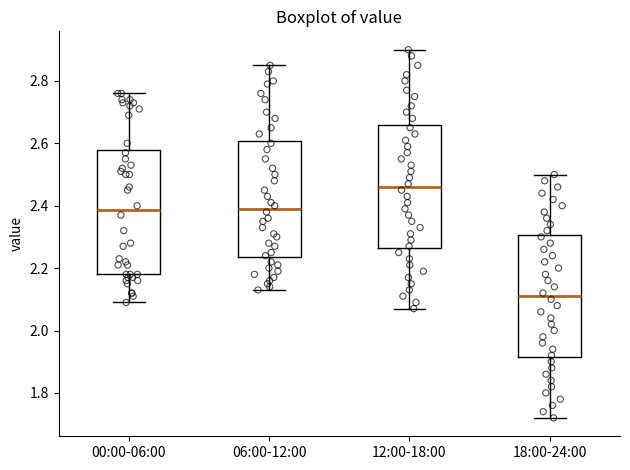

Reading left to right, transcribe this box plot: for each box, give where its median line is, the range the box spans, and where its two whiskers end, as read against the y-axis. The values are not printed on the chart, so give them approximately, as read against the axis.

00:00-06:00: median 2.38, box 2.18 to 2.58, whiskers 2.10 to 2.76
06:00-12:00: median 2.40, box 2.24 to 2.60, whiskers 2.14 to 2.86
12:00-18:00: median 2.46, box 2.26 to 2.66, whiskers 2.08 to 2.90
18:00-24:00: median 2.12, box 1.92 to 2.30, whiskers 1.72 to 2.50